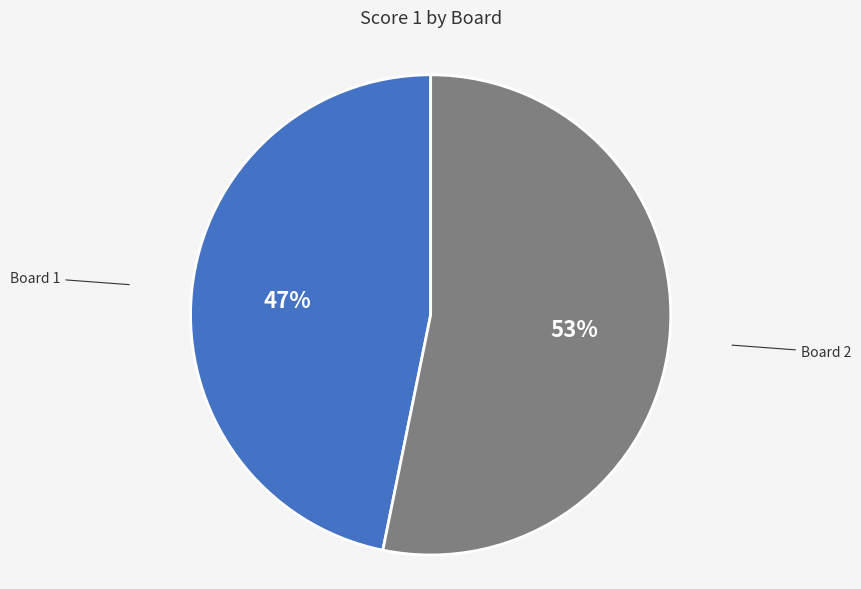

Approximately how many times larger is the value at Board 2 compared to Board 1?

1.1